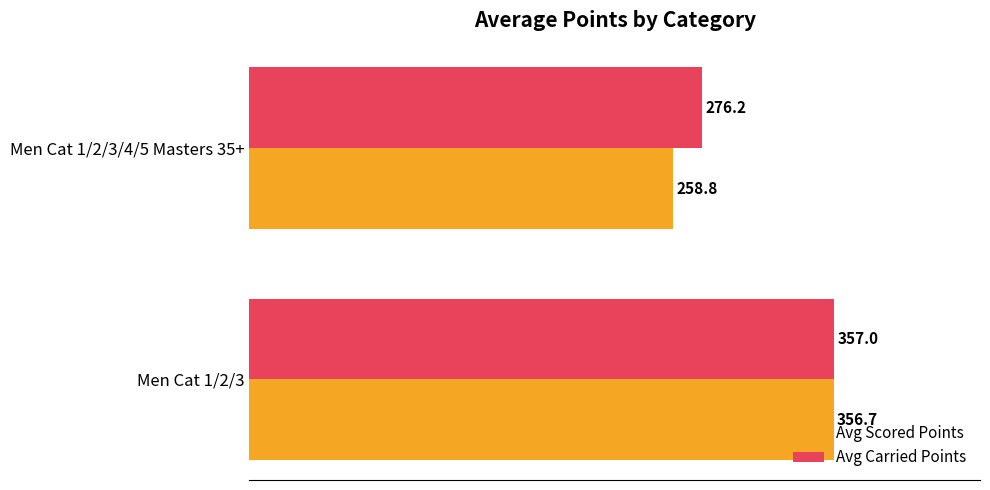

What is the average value of the Avg Scored Points series?

307.7